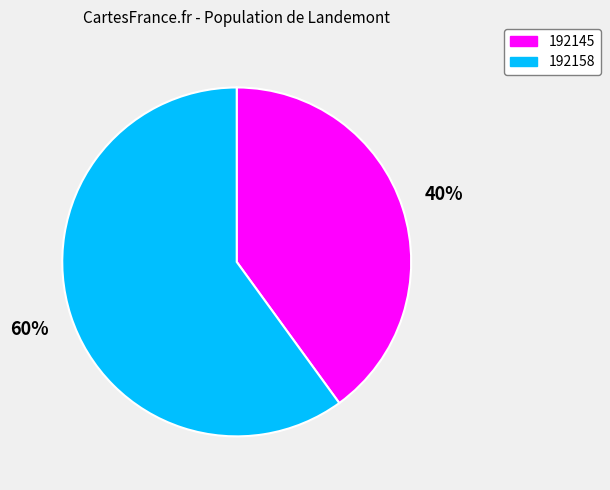

Does 192145 represent more than half of the total?

No